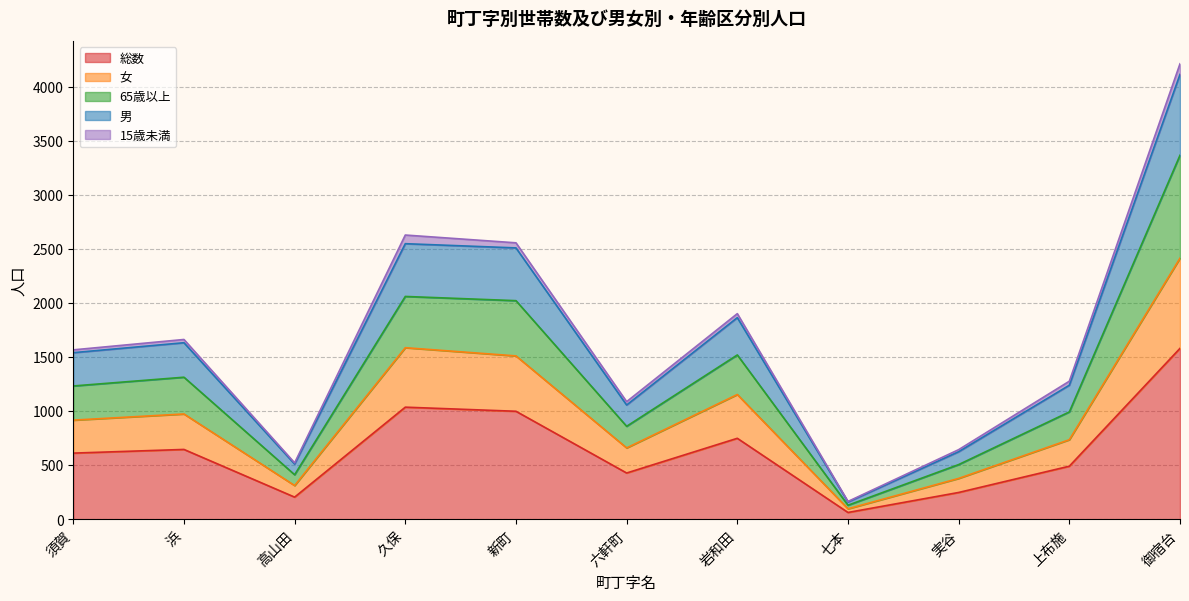

True or false: 女 and 65歳以上 cross at least once.

False